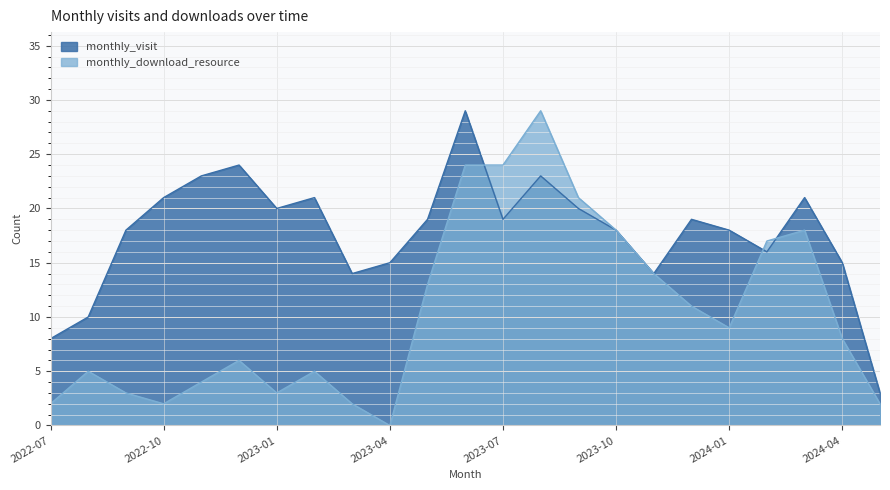

The value of monthly_visit at 2023-11 is 22. True or false?

False